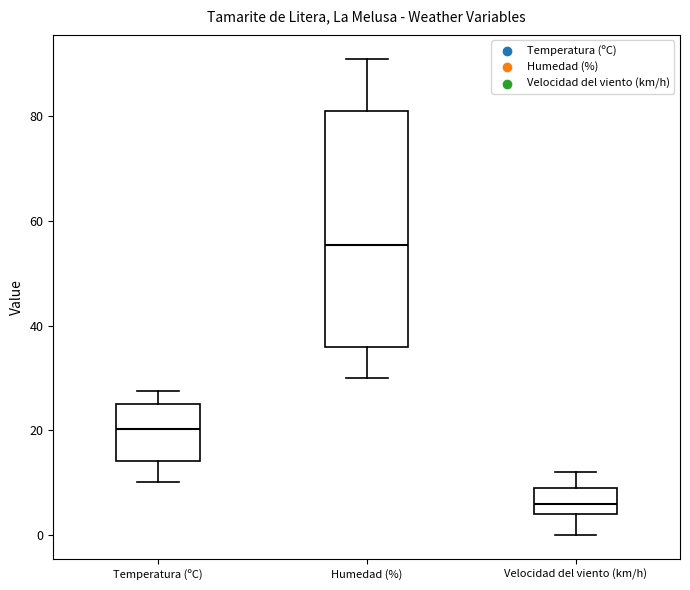

Which box has the lowest median line?

Velocidad del viento (km/h)